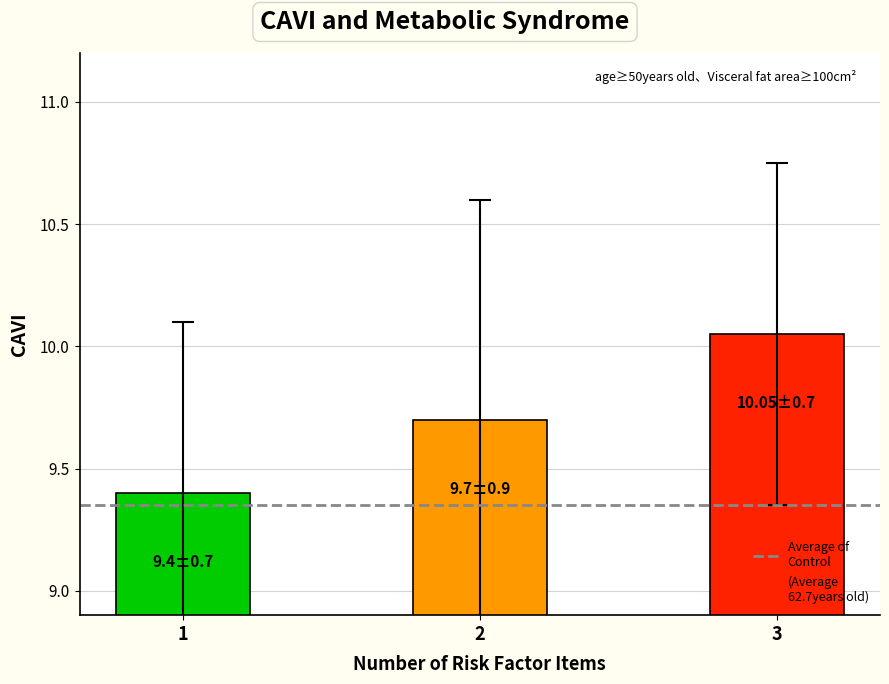

What value does the data have at 1?

9.4